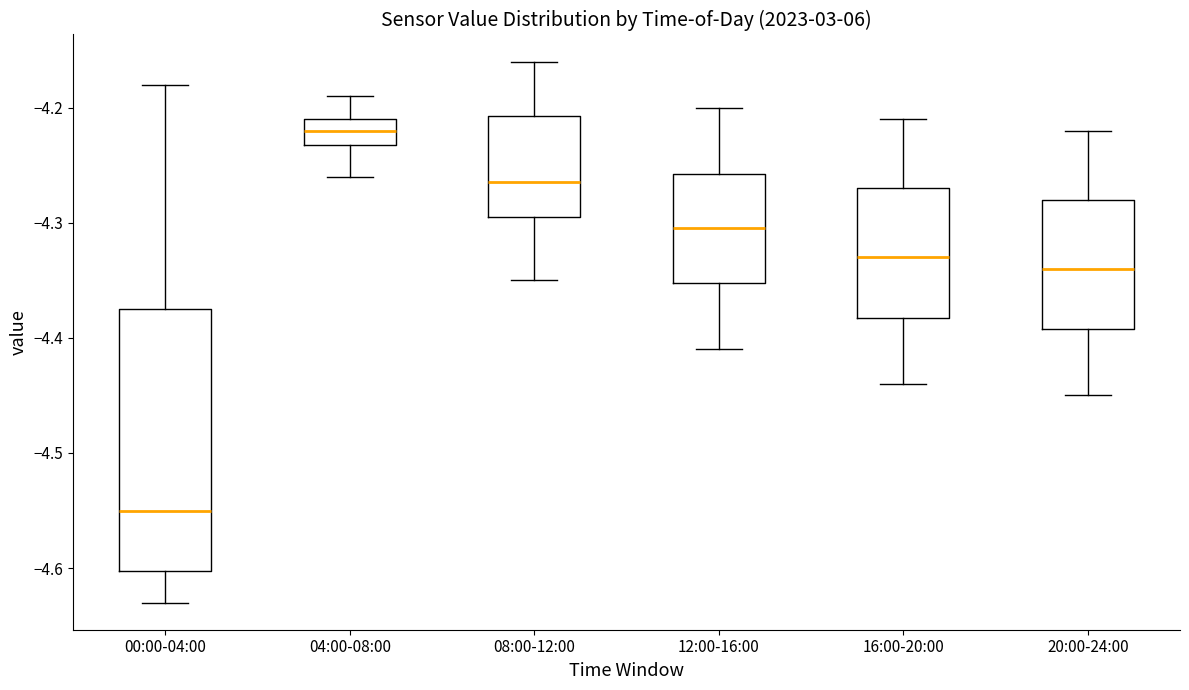

Which box has the lowest median line?

00:00-04:00